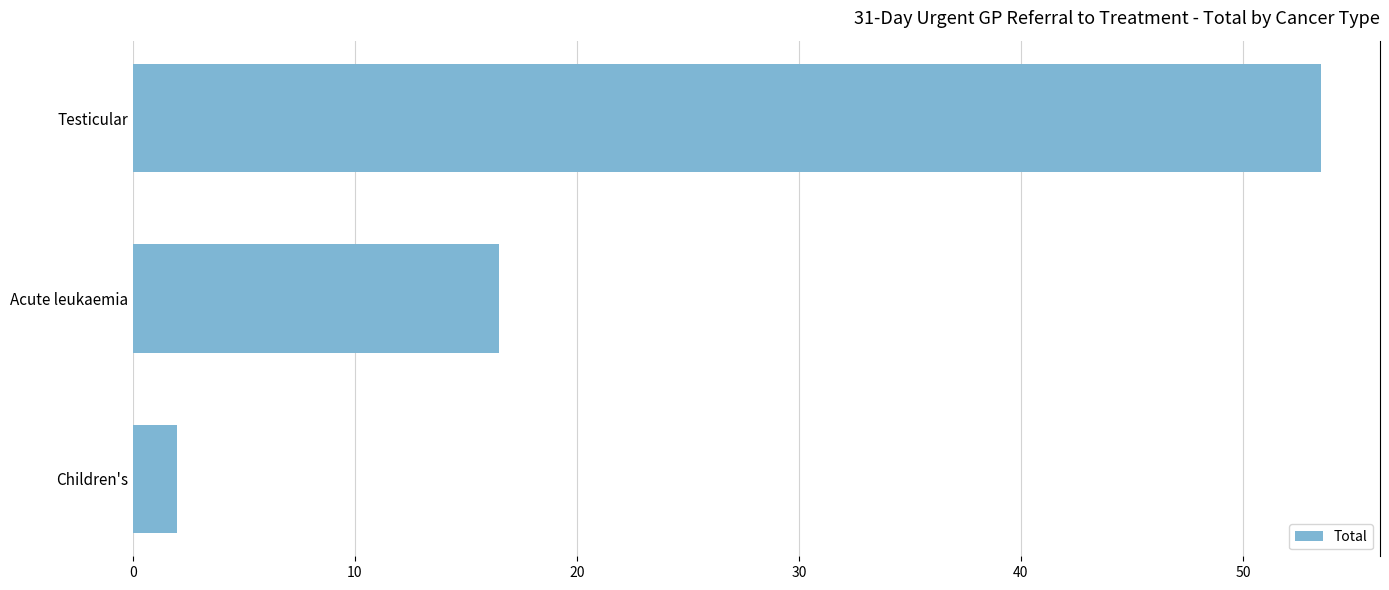

Approximately how many times larger is the value at Acute leukaemia compared to Testicular?

0.3